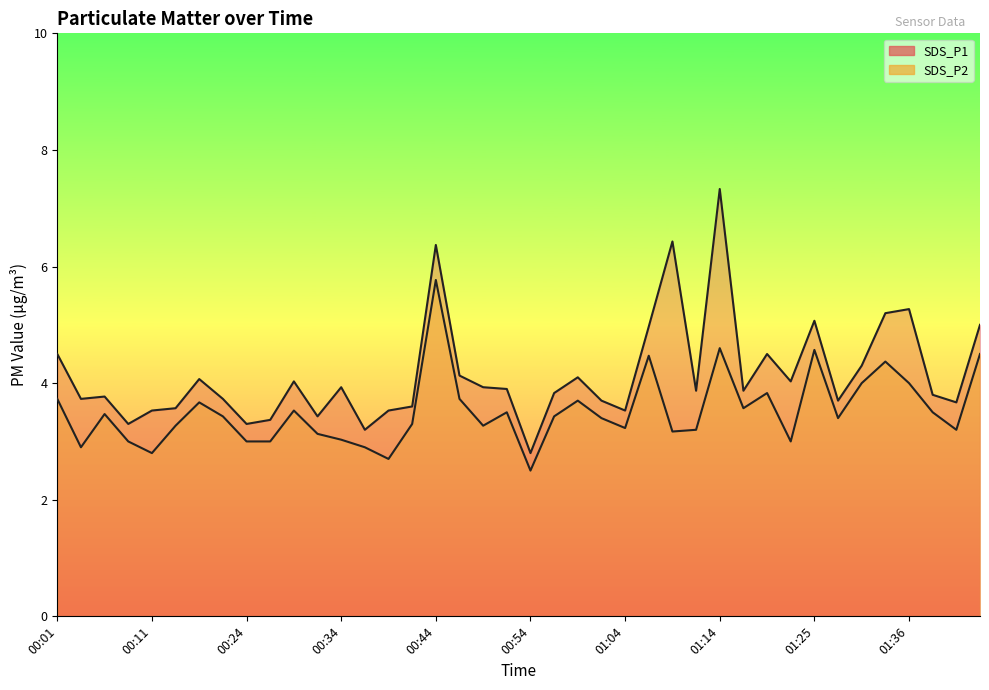

In SDS_P2, how many points are lower than both neighbors (excluding endpoints)?

11